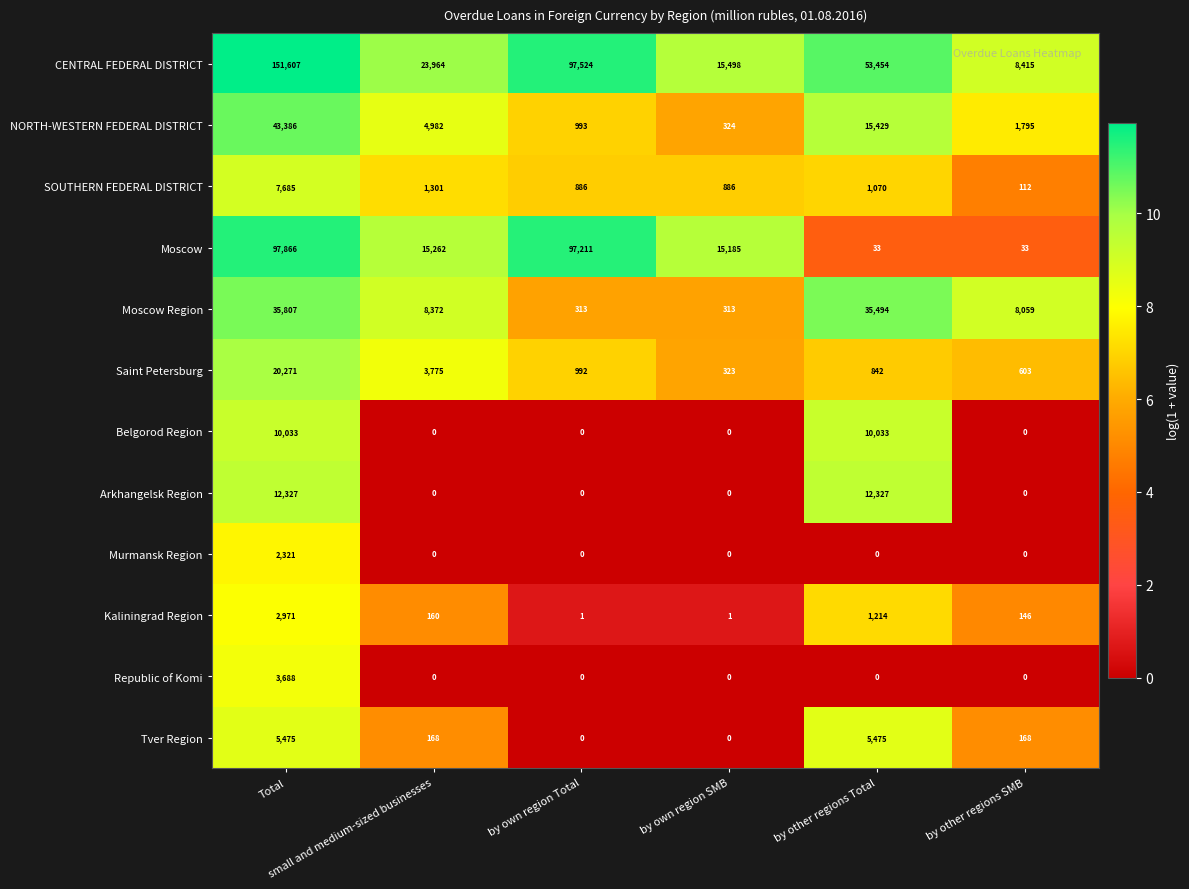

Rank the series by their maximum value, from highest to lowest.

CENTRAL FEDERAL DISTRICT, Moscow, NORTH-WESTERN FEDERAL DISTRICT, Moscow Region, Saint Petersburg, Arkhangelsk Region, Belgorod Region, SOUTHERN FEDERAL DISTRICT, Tver Region, Republic of Komi, Kaliningrad Region, Murmansk Region